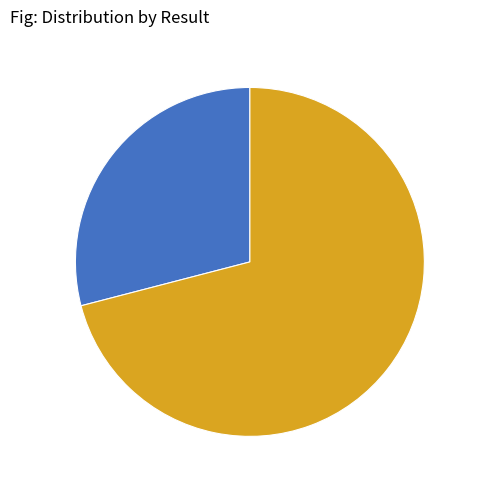

How many slices are in this pie chart?

2